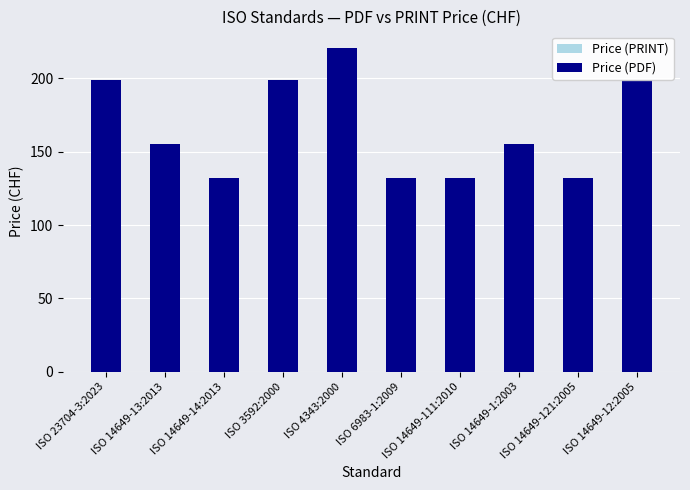

Count the number of data series in this chart.

2